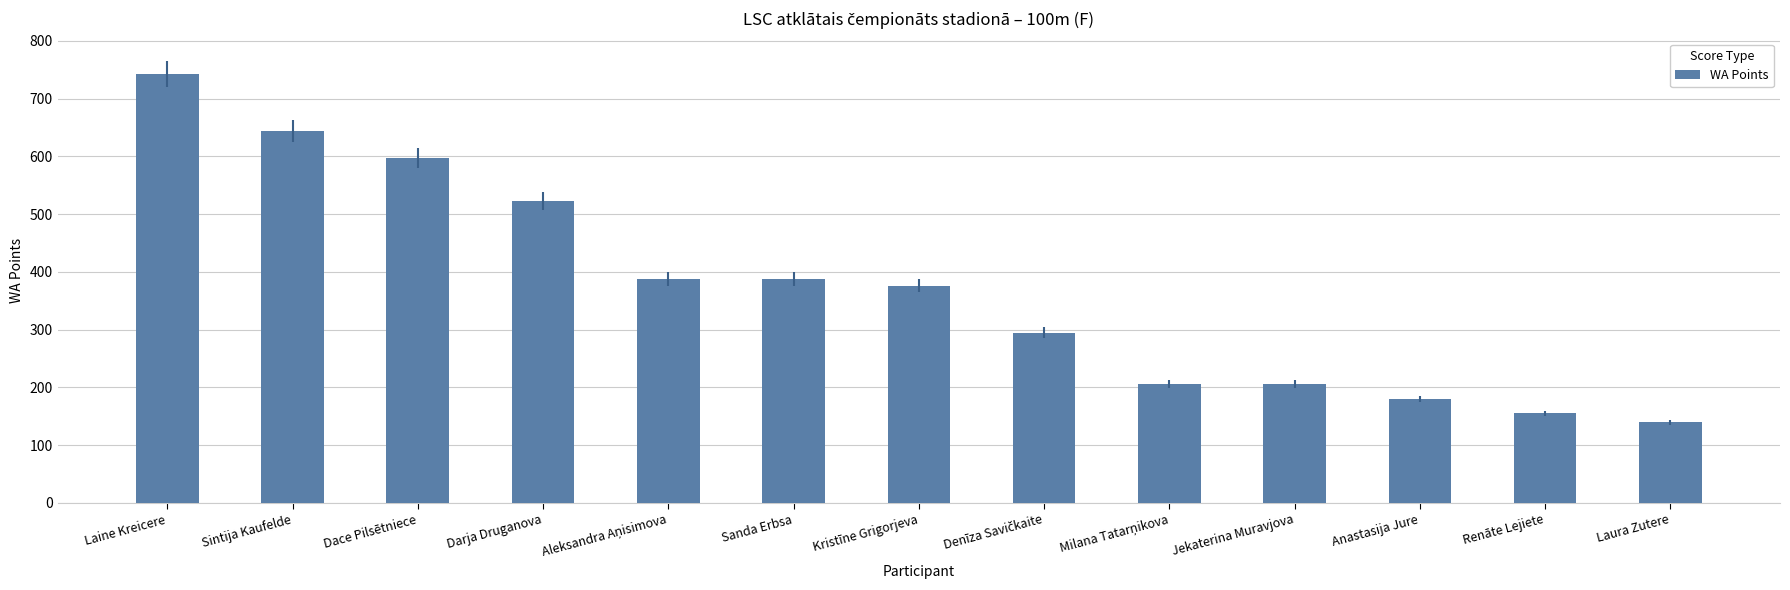

What is the sum of all values?

4840